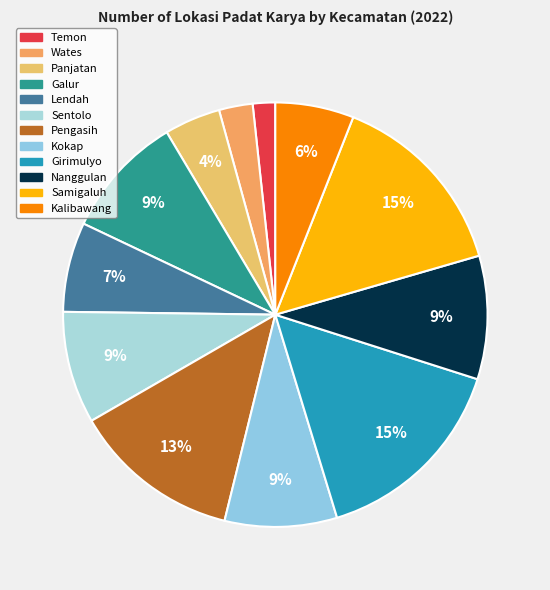

Which has a higher value, Kalibawang or Pengasih?

Pengasih